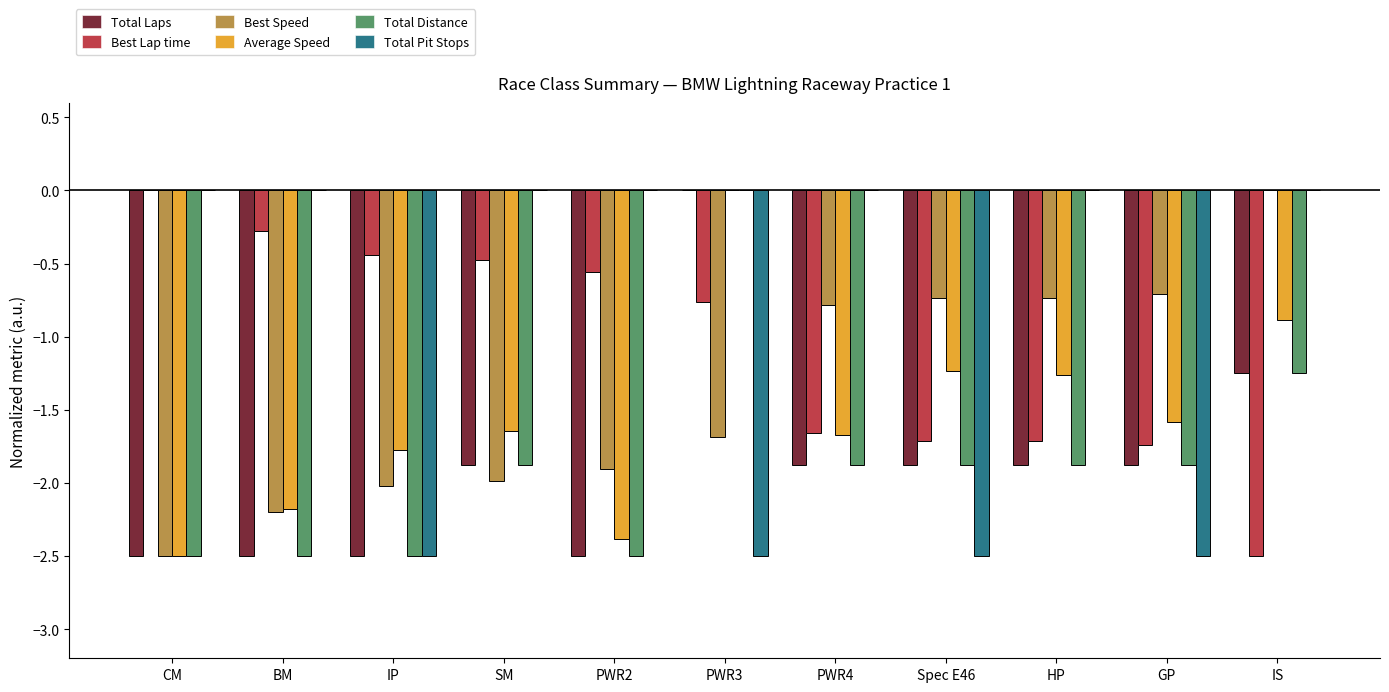

How many data points in Average Speed are less than -1?

9